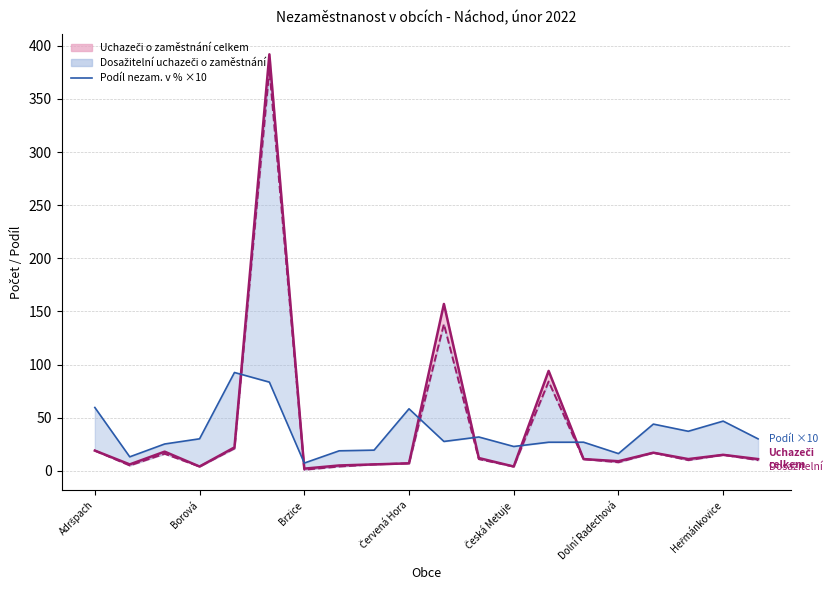

Which series has the largest total across all categories?

Uchazeči celkem (linie)